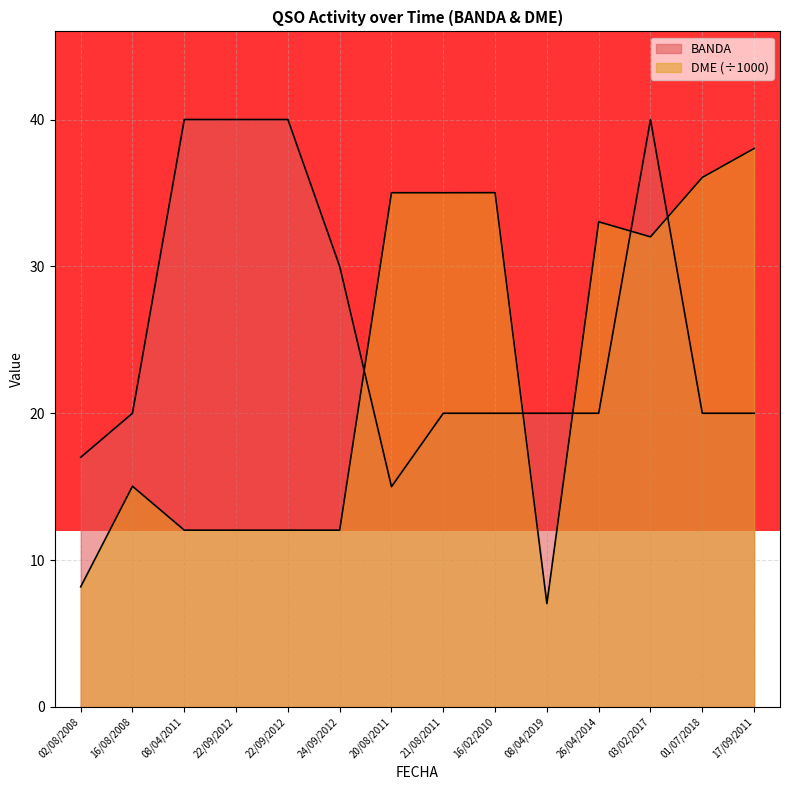

What is the sum of the DME values at 24/09/2012 and 16/02/2010?

47.1